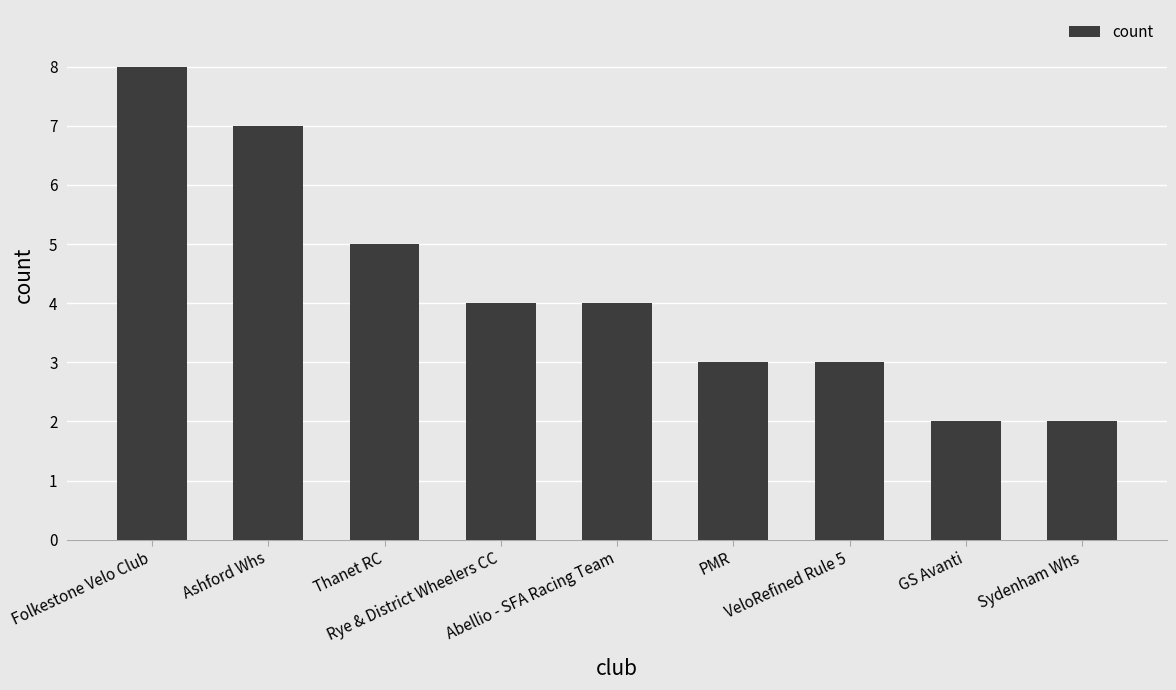

True or false: the data shows 5 at PMR.

False